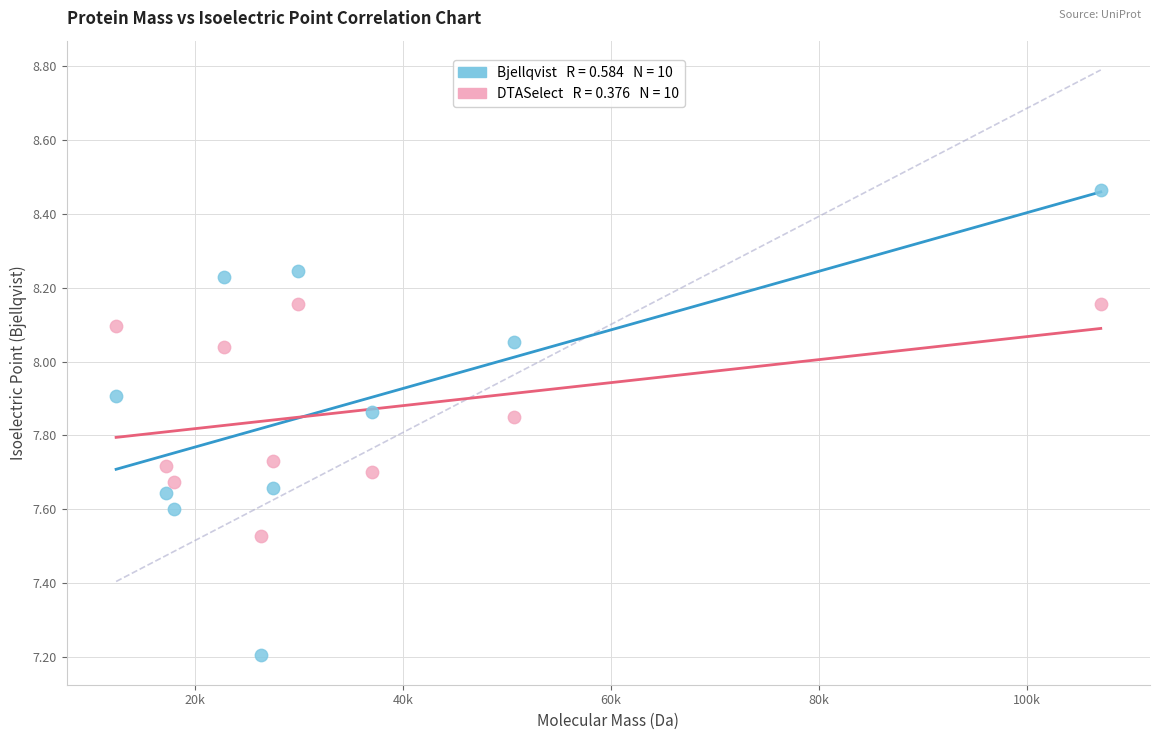

Across all series, what Y value is closest to 7?

7.2